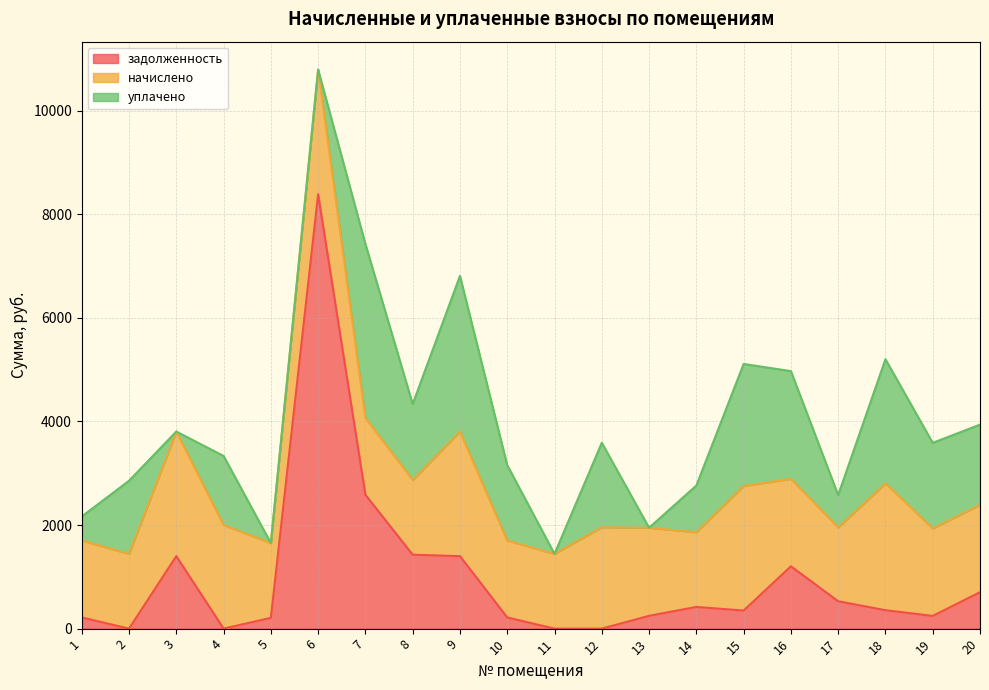

Where is the first local minimum for задолженность?

2